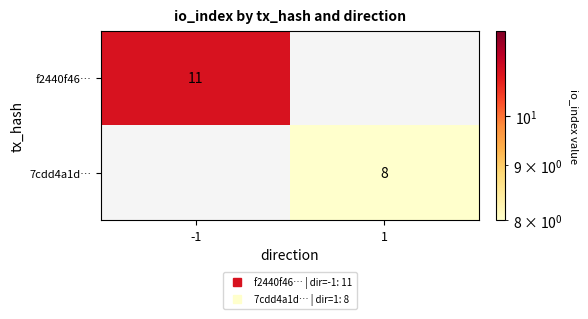

The 7cdd4a1d… series shows 8.0 at 1. True or false?

True